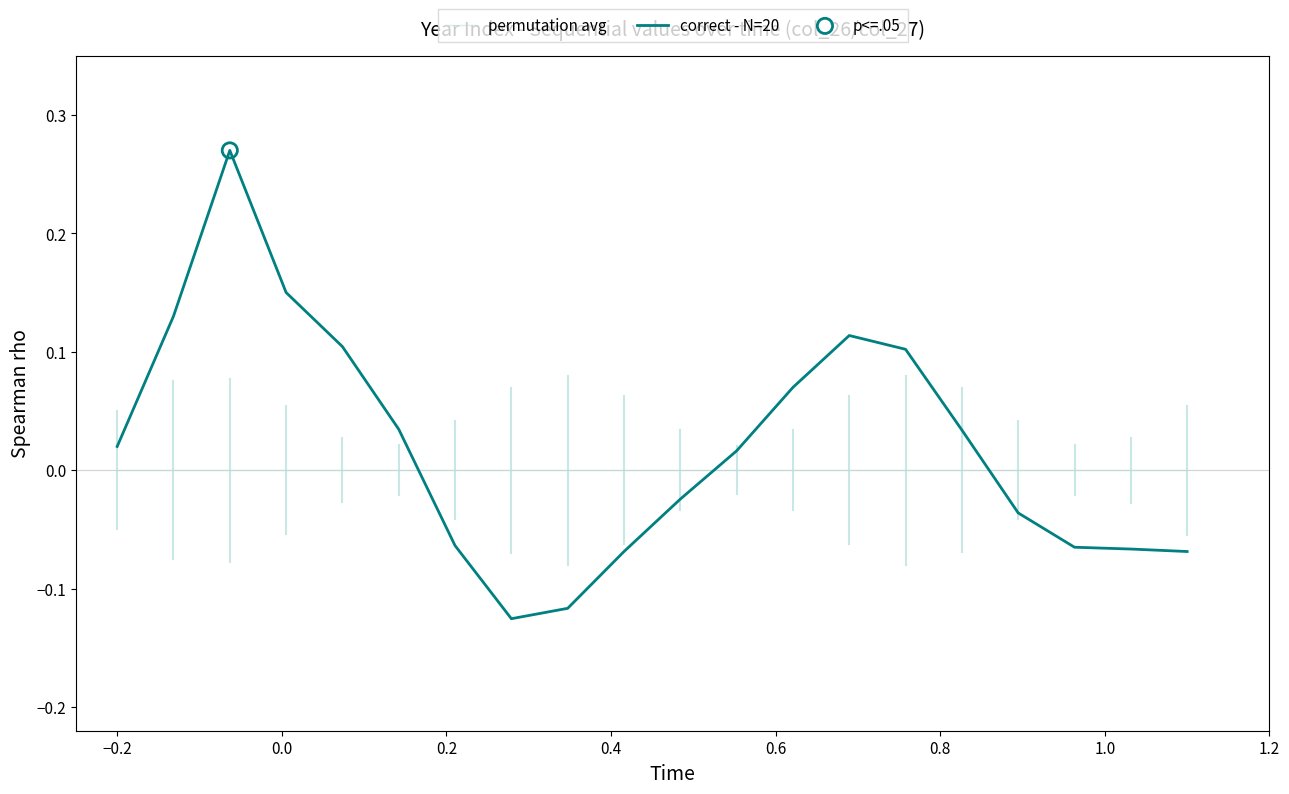

True or false: permutation avg and correct - N=20 intersect in this chart.

True